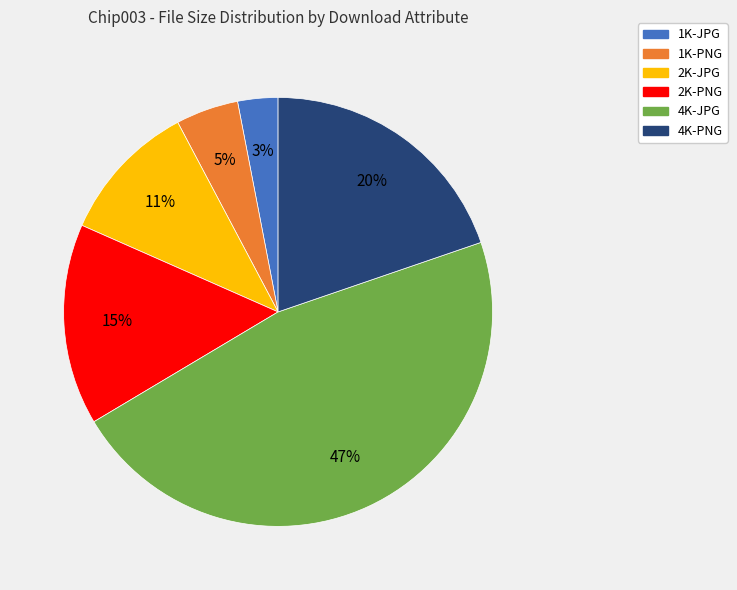

How many segments does this pie chart have?

6